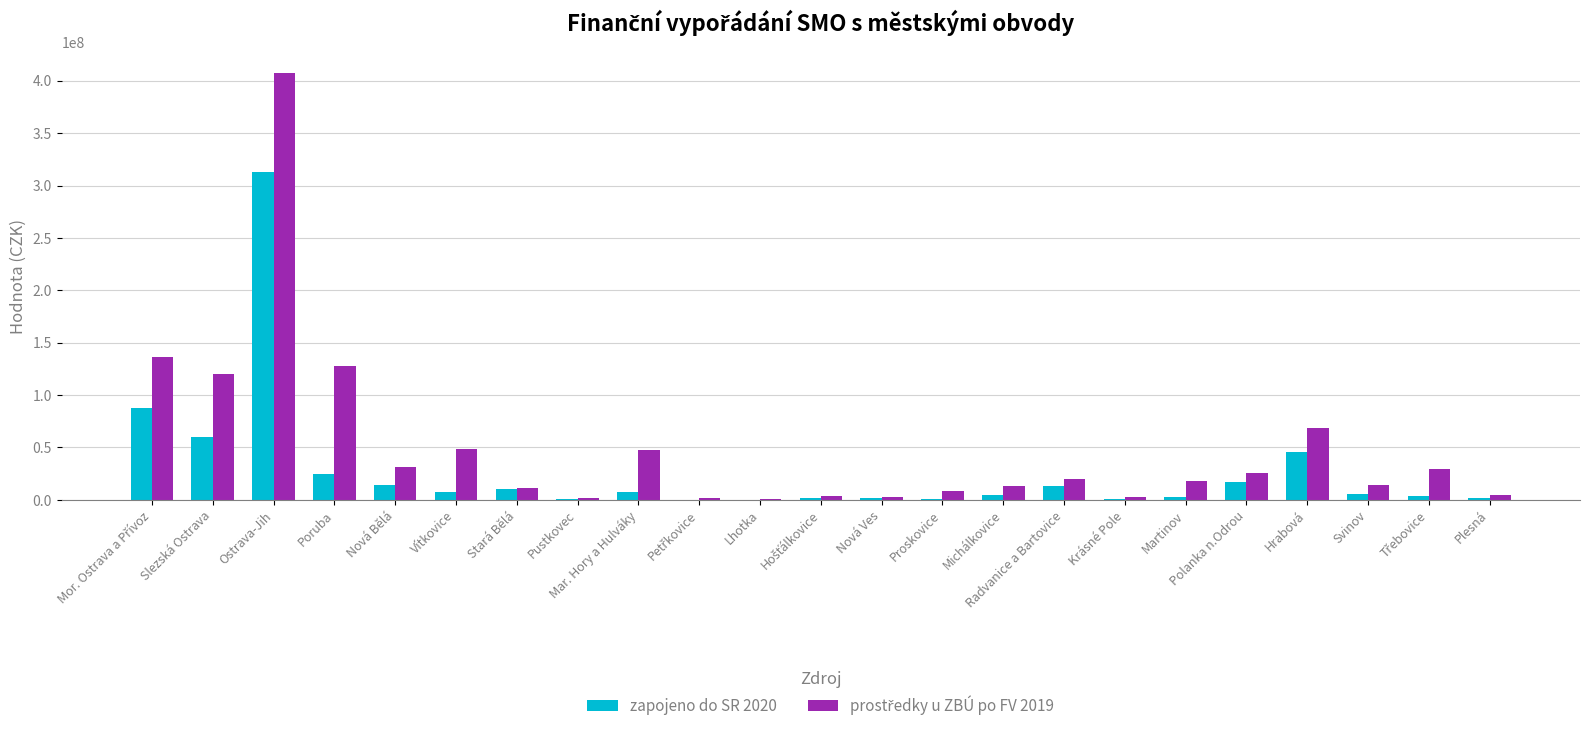

Which category has the highest value in the zapojeno do SR 2020 series?

Ostrava-Jih